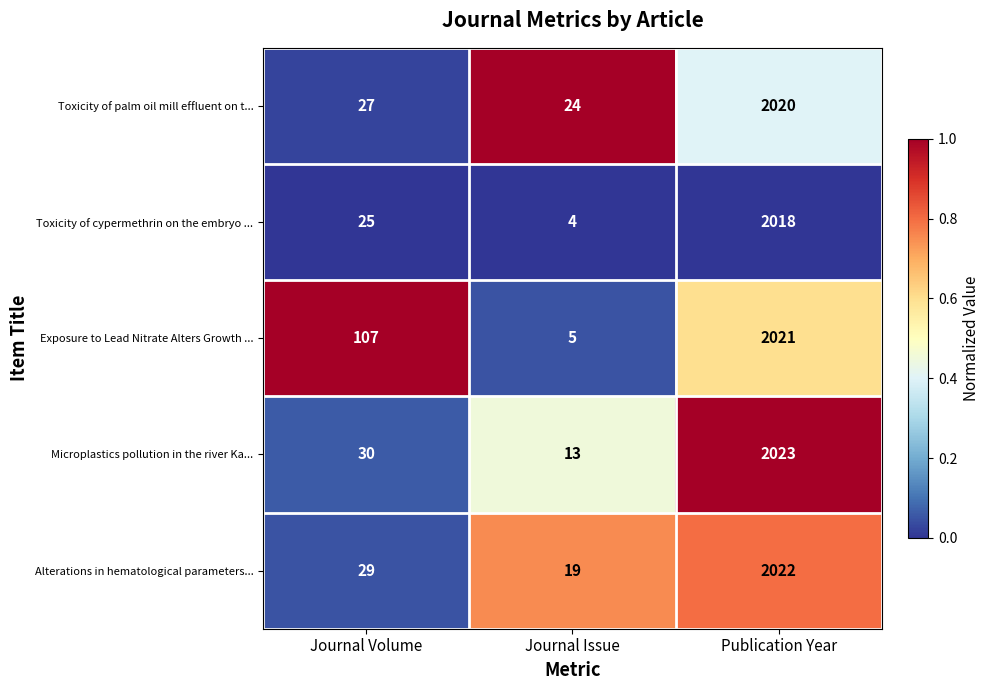

The value of Exposure to Lead Nitrate Alters Growth ... at Journal Issue is 5. True or false?

True